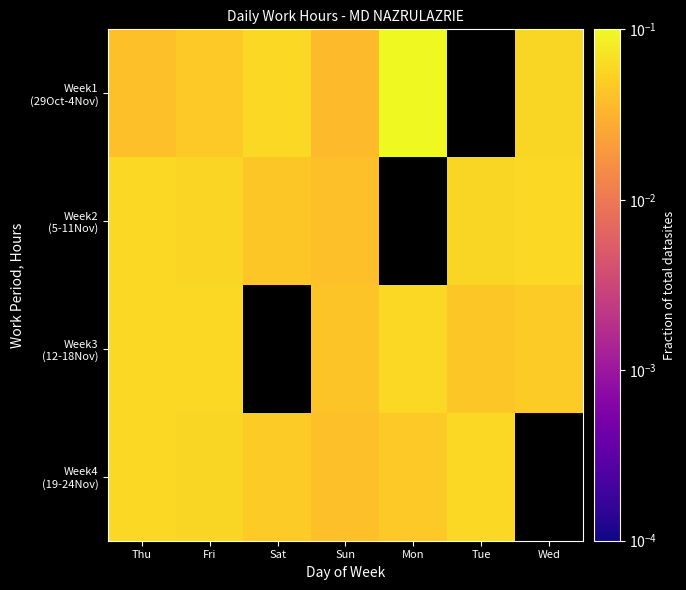

Which has a higher value, Thu or Sat?

Sat